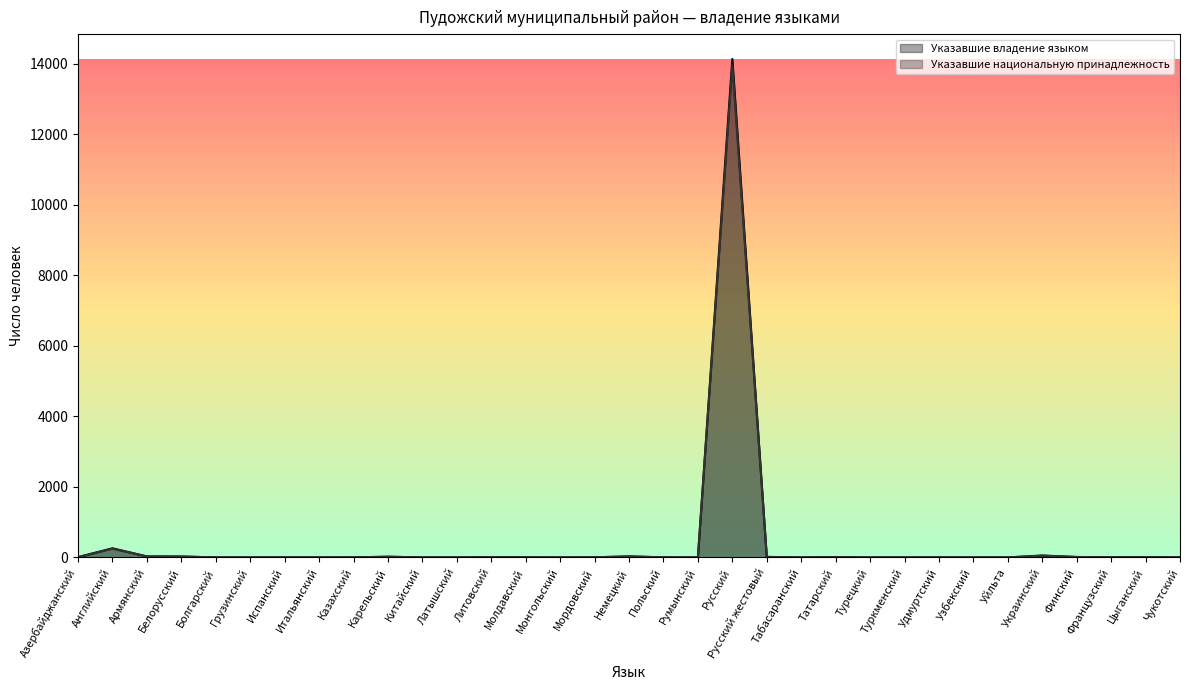

Between Английский and Финский, which series saw the biggest shift?

Указавшие владение языком